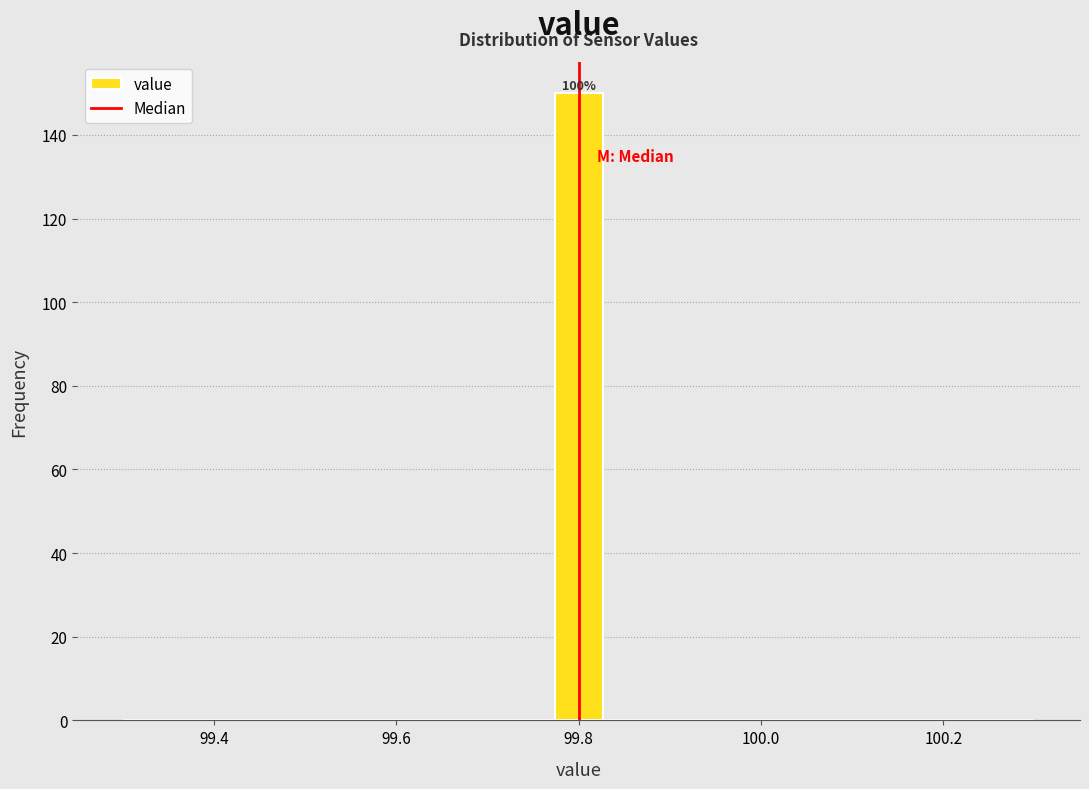

Around what value on the x-axis is the tallest bar? Give the approximate position of its centre, as read against the axis.

99.80